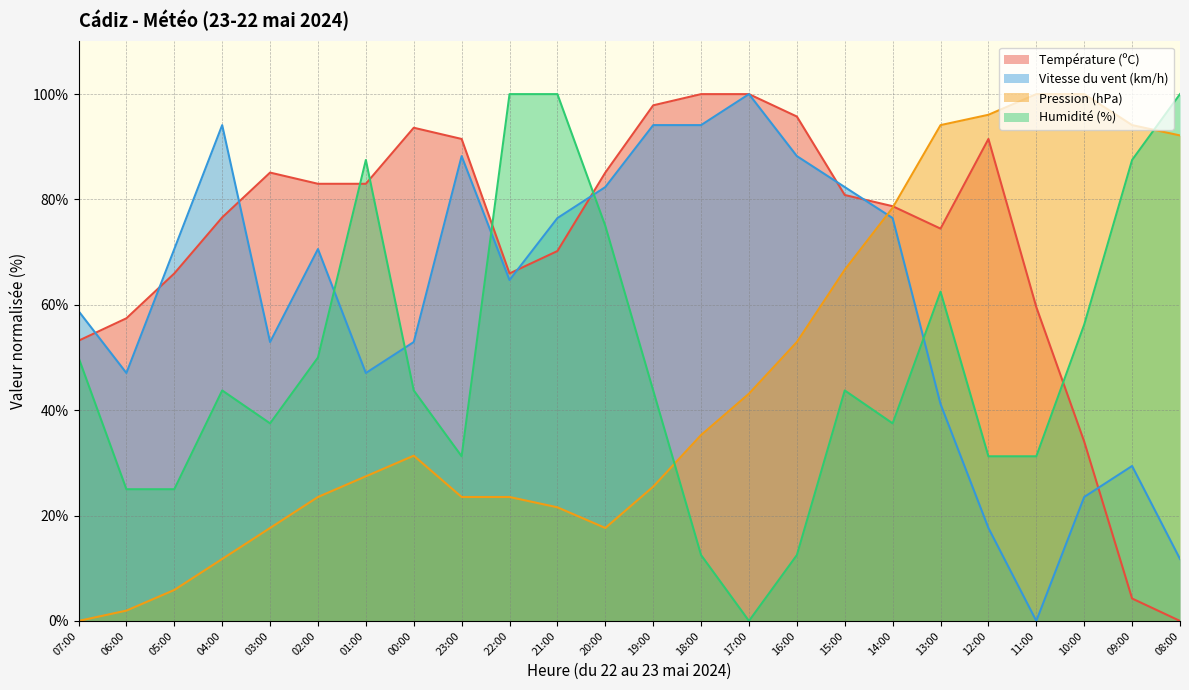

What is the label of the 8th point from the right?

15:00